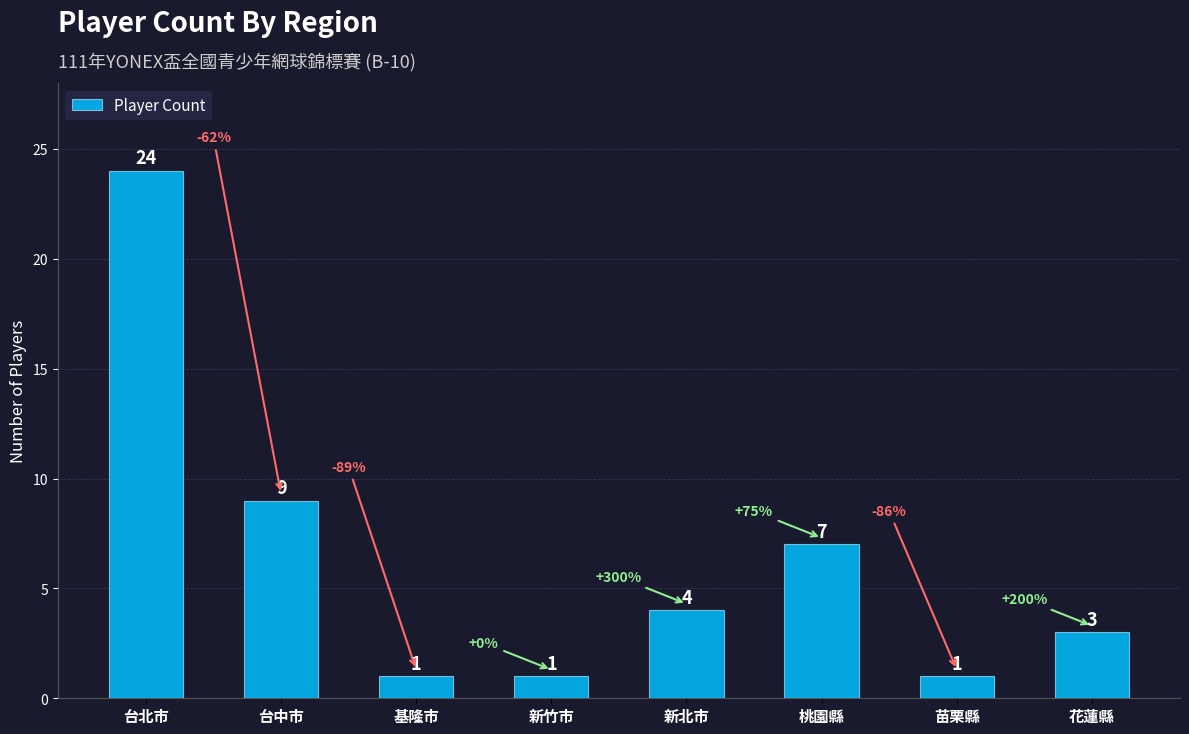

What is the label of the 5th bar from the left?

新北市